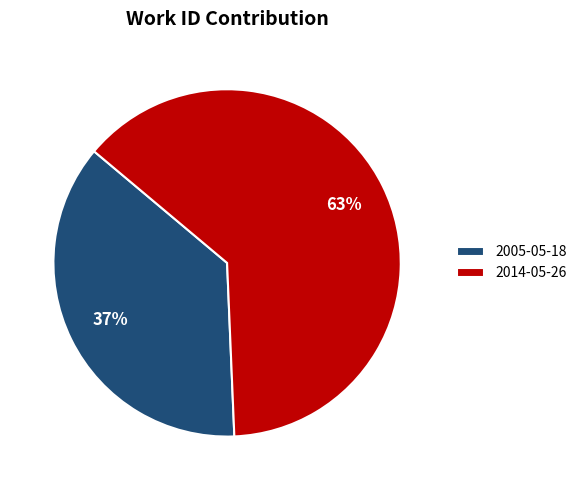

Does 2014-05-26 represent more than half of the total?

Yes